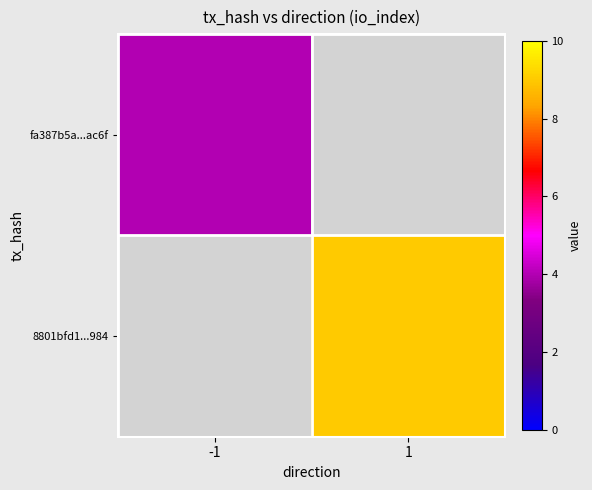

What is the total value across all series at 1?

9